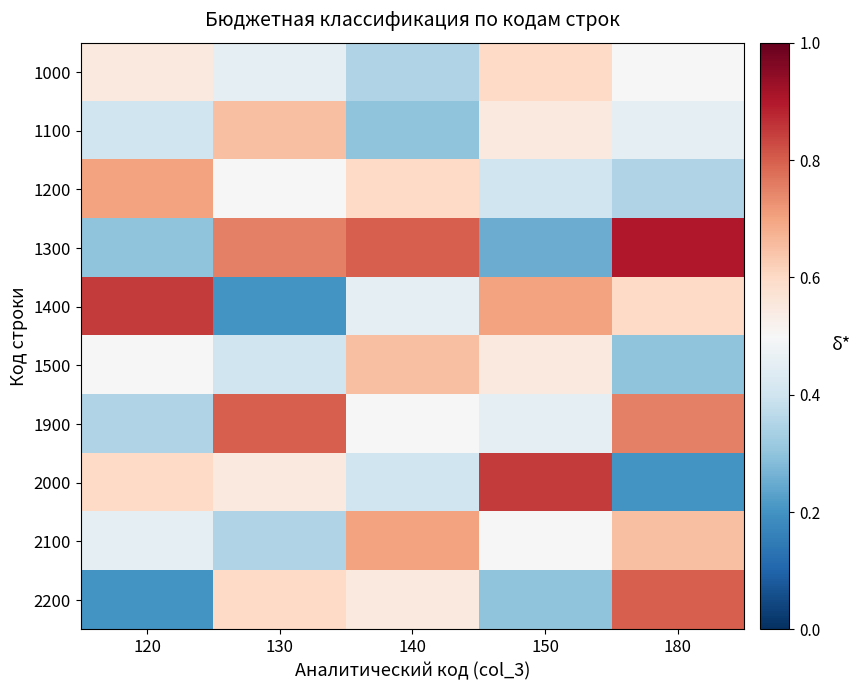

What is the spread (max minus min) of values at 180?

0.7